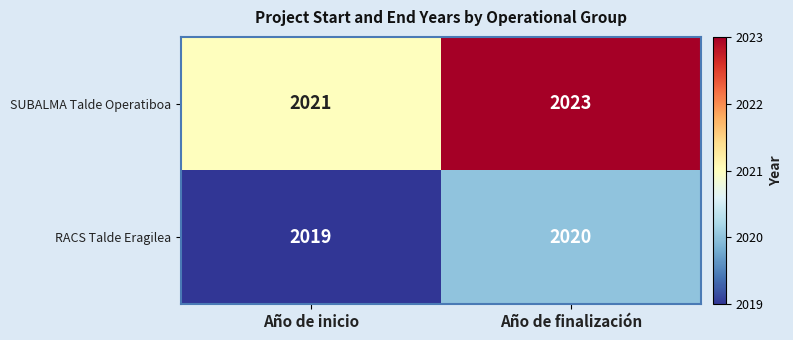

Rank the series at Año de finalización from lowest to highest value.

RACS Talde Eragilea, SUBALMA Talde Operatiboa